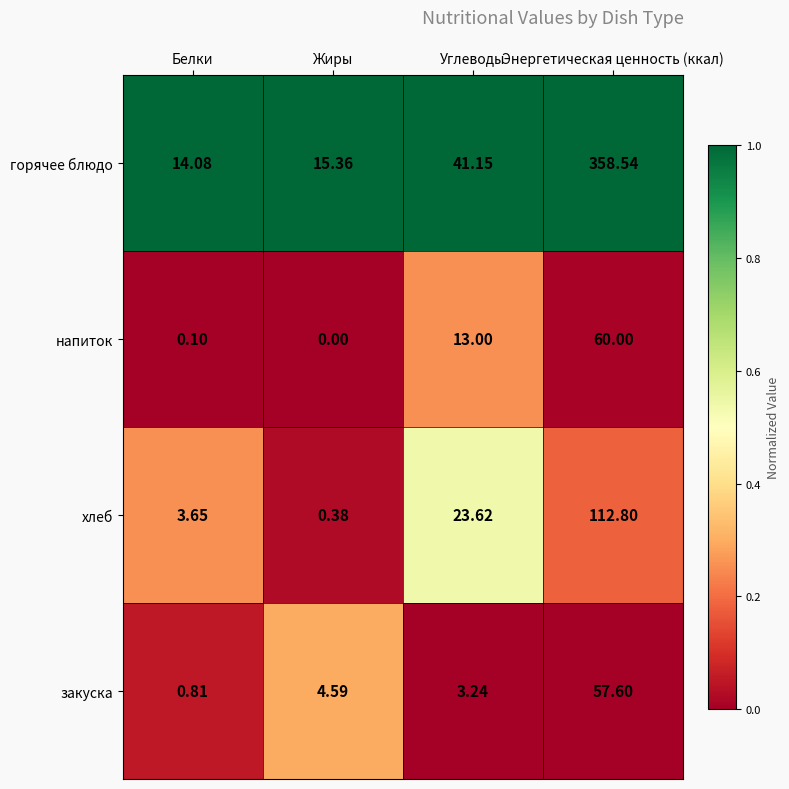

Which series has the largest total across all categories?

горячее блюдо